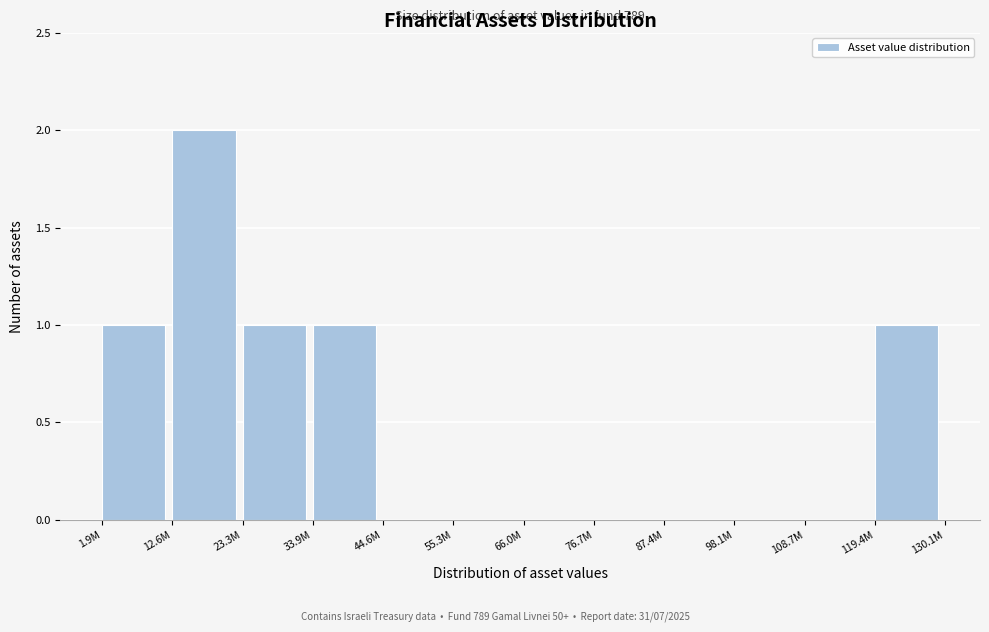

Reading left to right, what are all the values shown in this chart?

1.9M=1	12.6M=2	23.3M=1	33.9M=1	44.6M=0	55.3M=0	66.0M=0	76.7M=0	87.4M=0	98.1M=0	108.7M=0	119.4M=1